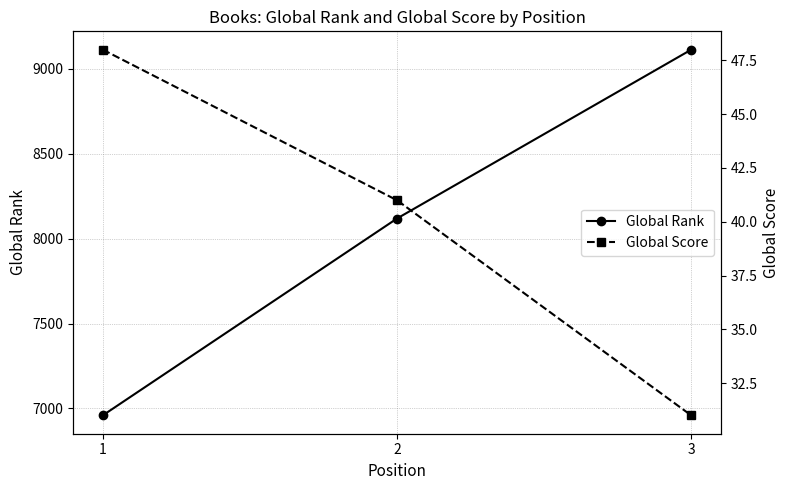

List the labels in order of Global Score value, smallest first.

3, 2, 1